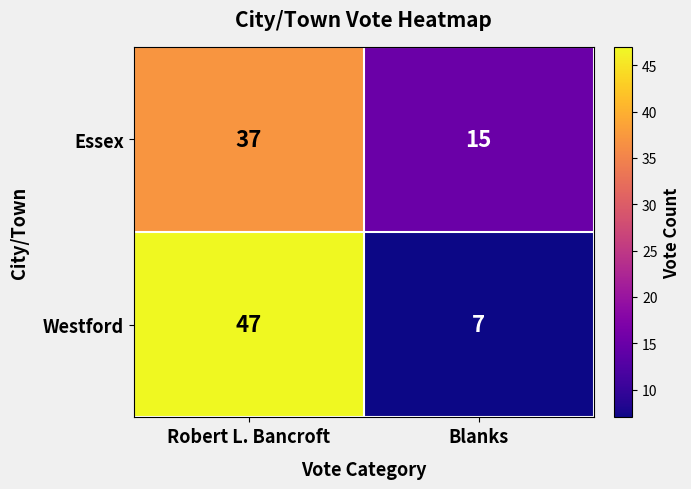

Reading left to right, what are all the values shown in this chart?

Essex: 37	15
Westford: 47	7